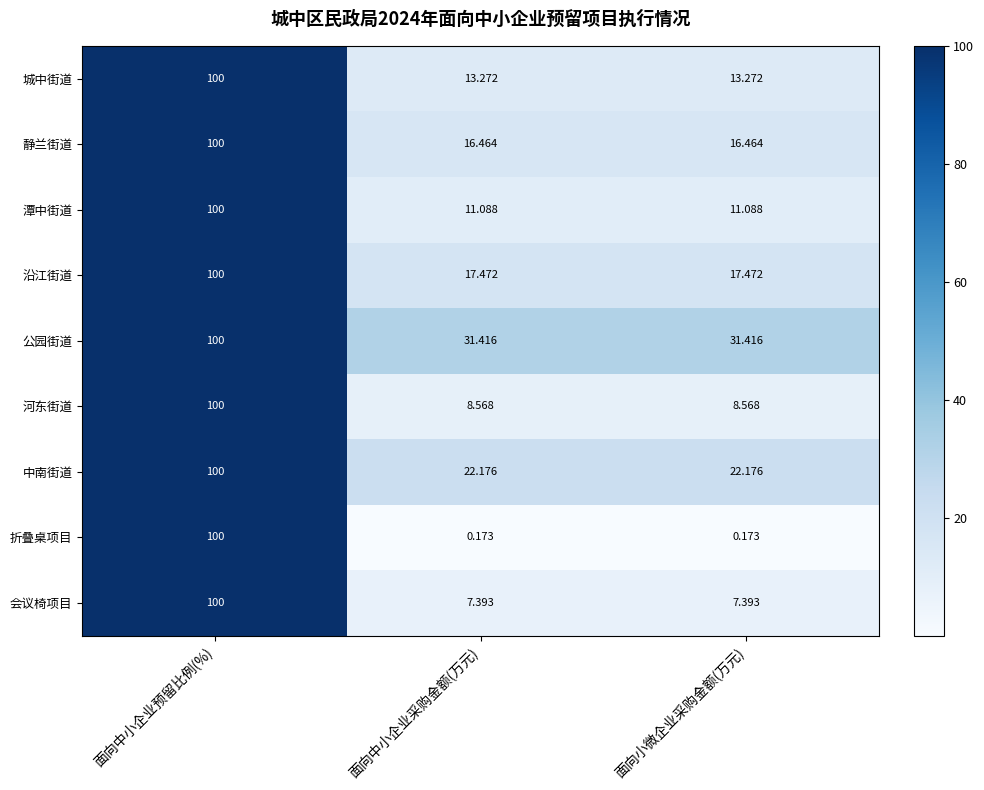

Rank the series at 面向小微企业采购金额(万元) from highest to lowest value.

公园街道, 中南街道, 沿江街道, 静兰街道, 城中街道, 潭中街道, 河东街道, 会议椅项目, 折叠桌项目